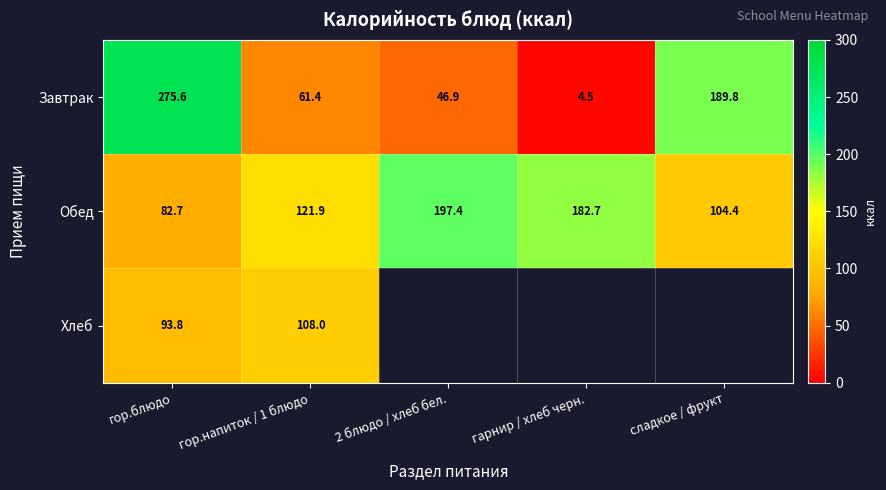

Rank the series at гор.напиток / 1 блюдо from highest to lowest value.

Обед, Хлеб, Завтрак